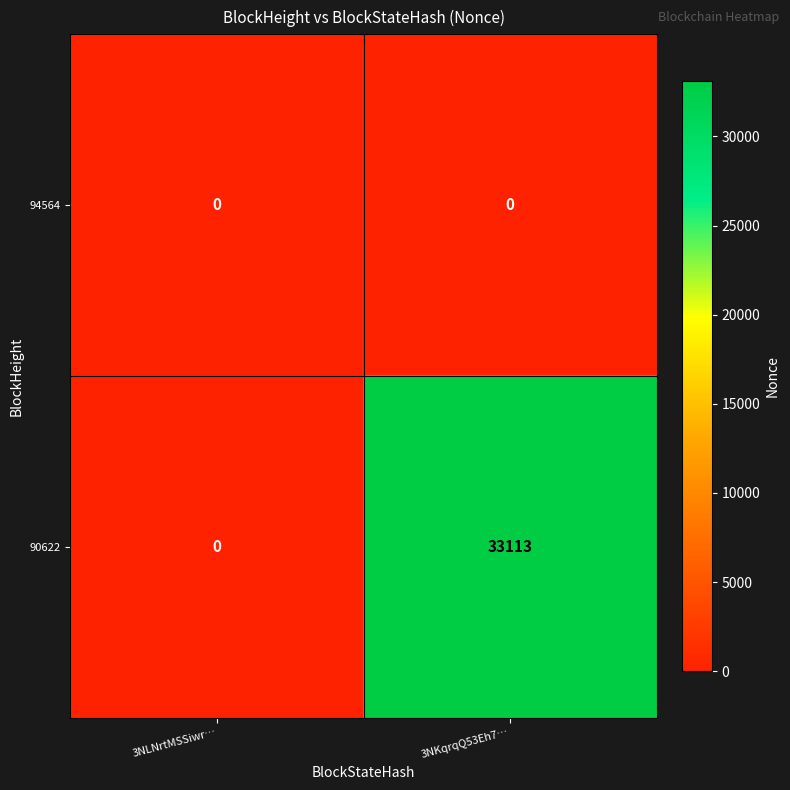

Which series has the largest total across all categories?

90622